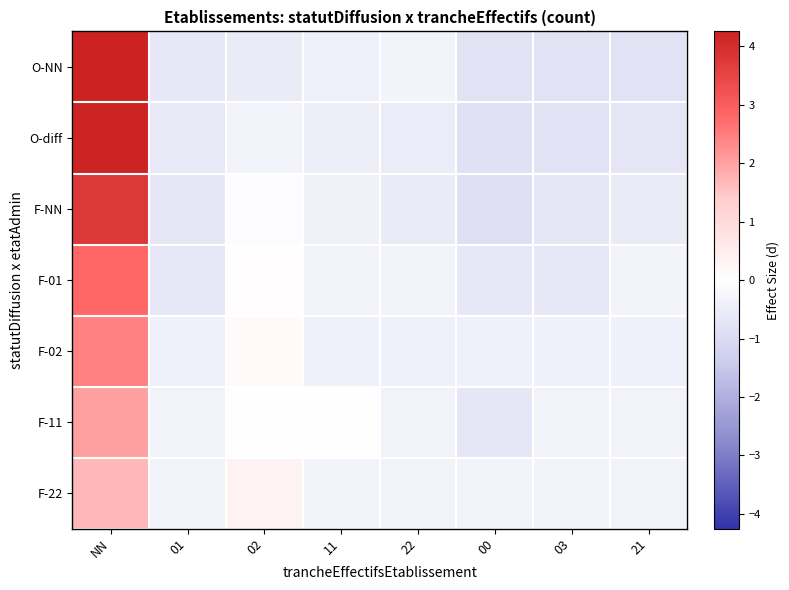

At which category does the chart reach its peak across all series?

NN